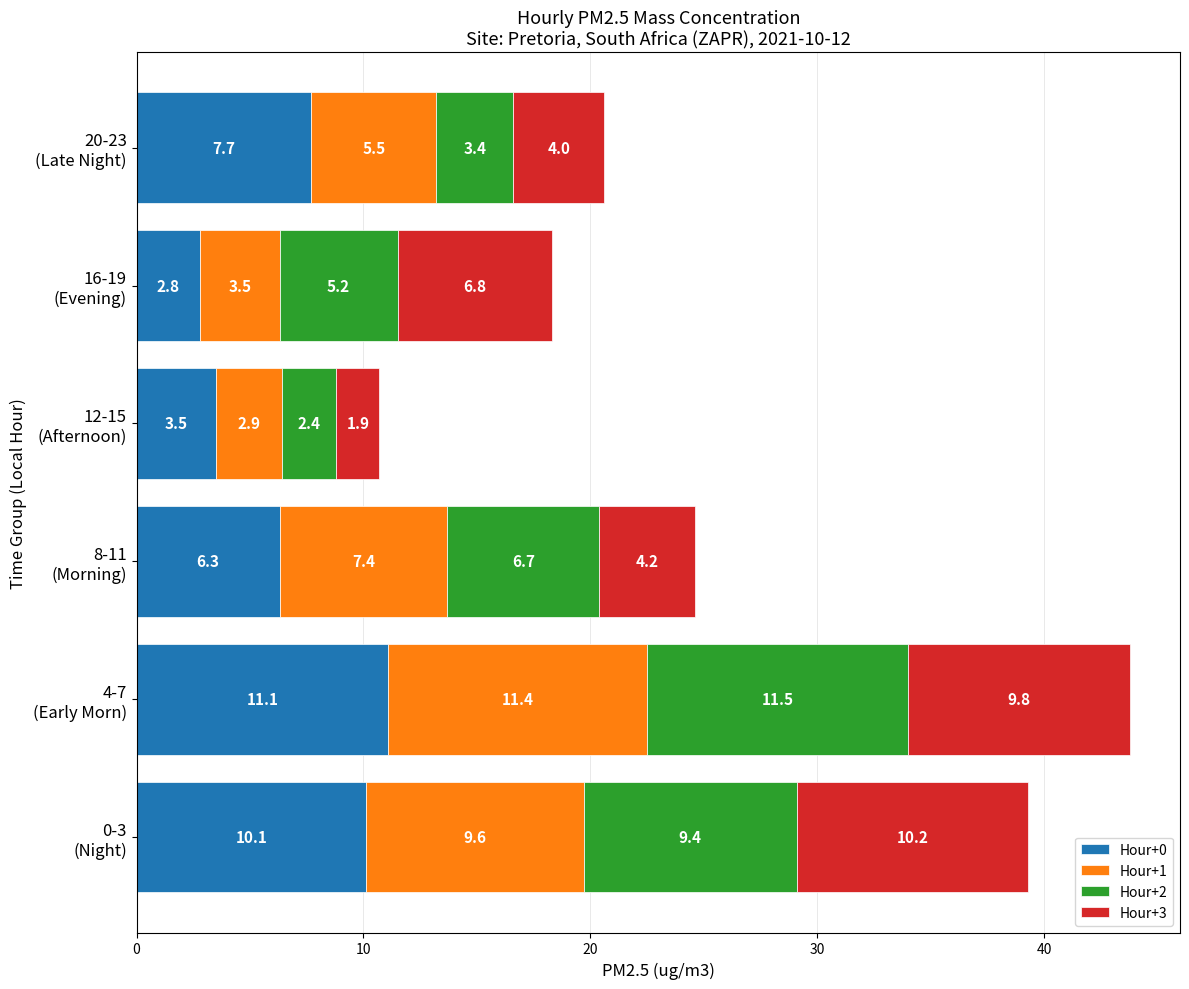

How many data points in Hour+0 are less than 7?

3